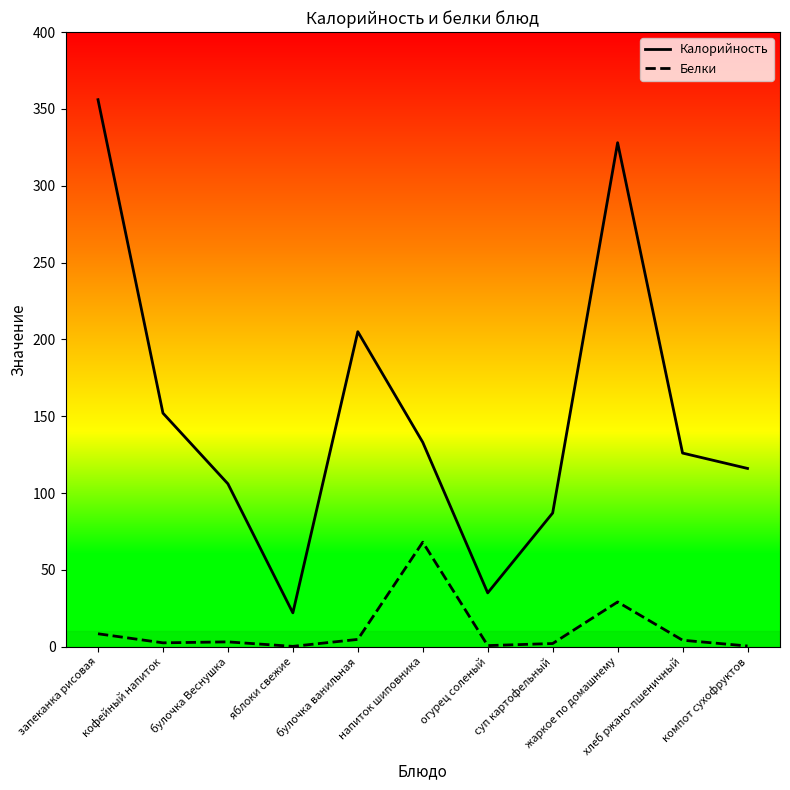

At which label does Белки reach its peak?

напиток шиповника